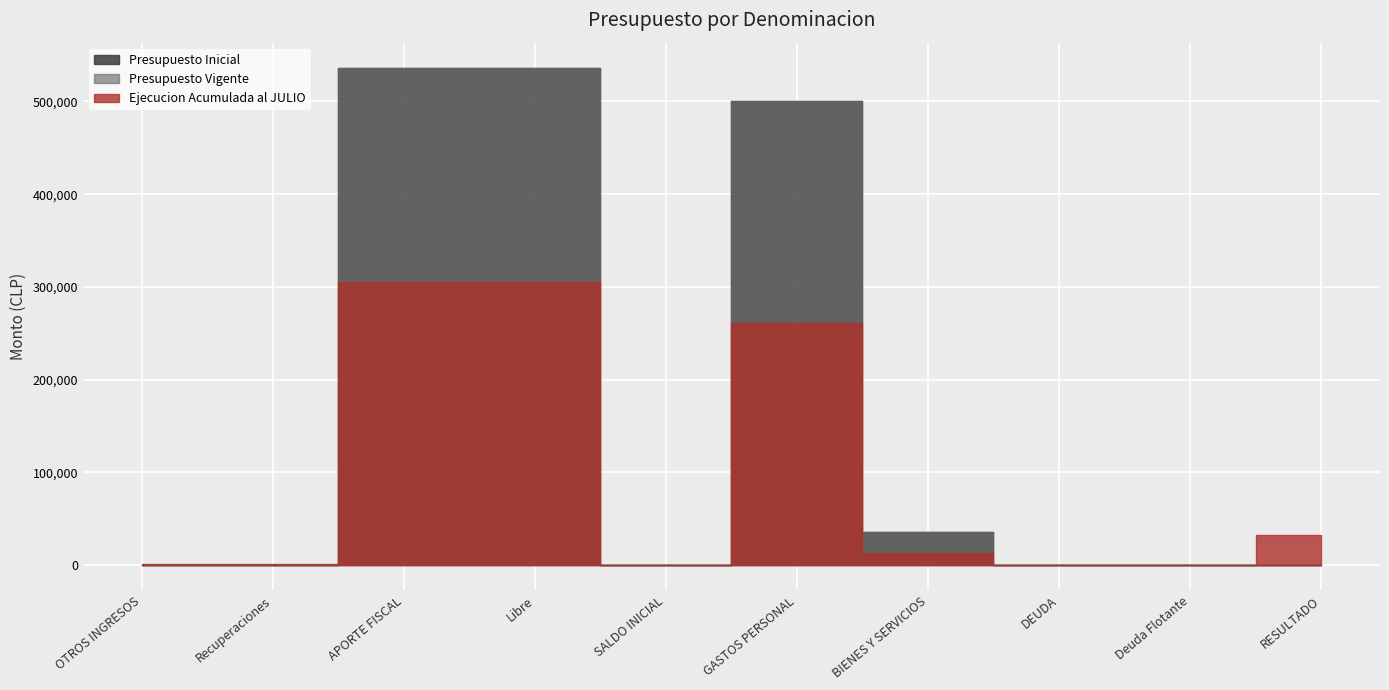

What value does the Presupuesto Vigente series have at GASTOS PERSONAL, to the nearest 100?

500800